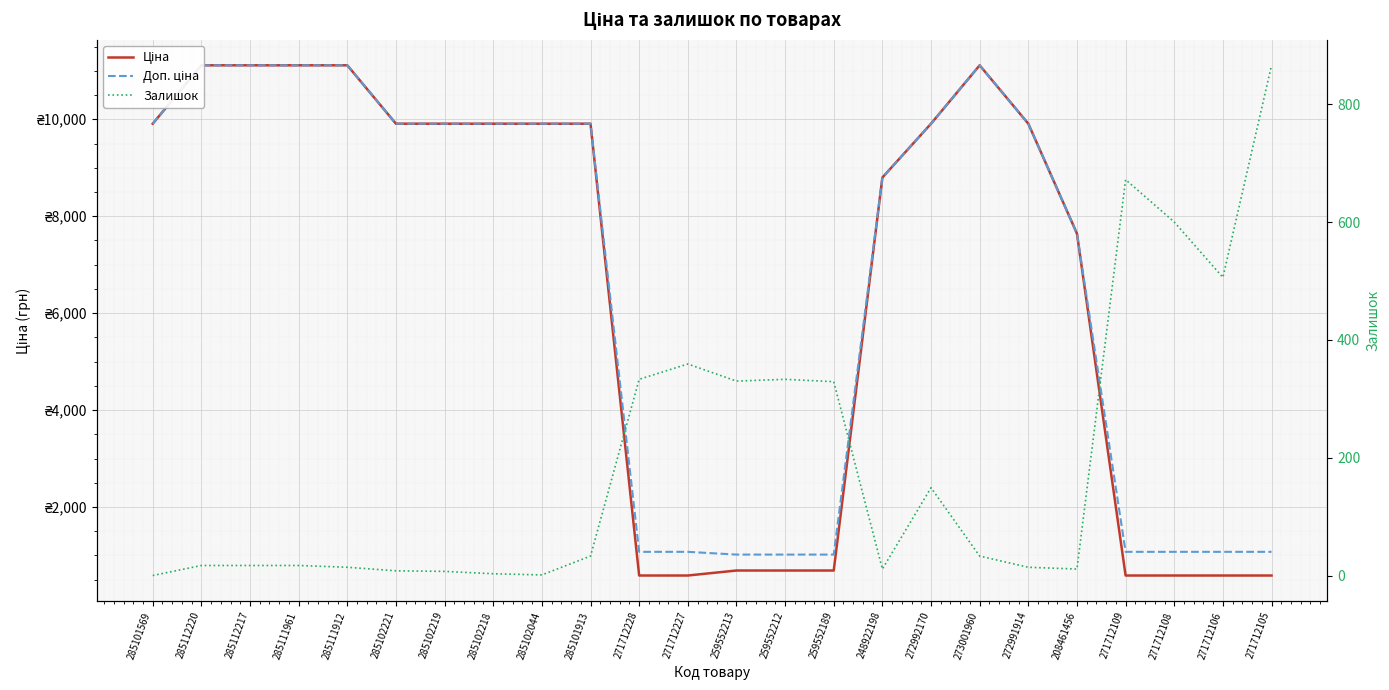

At which label is Ціна closest to 5849?

208461456